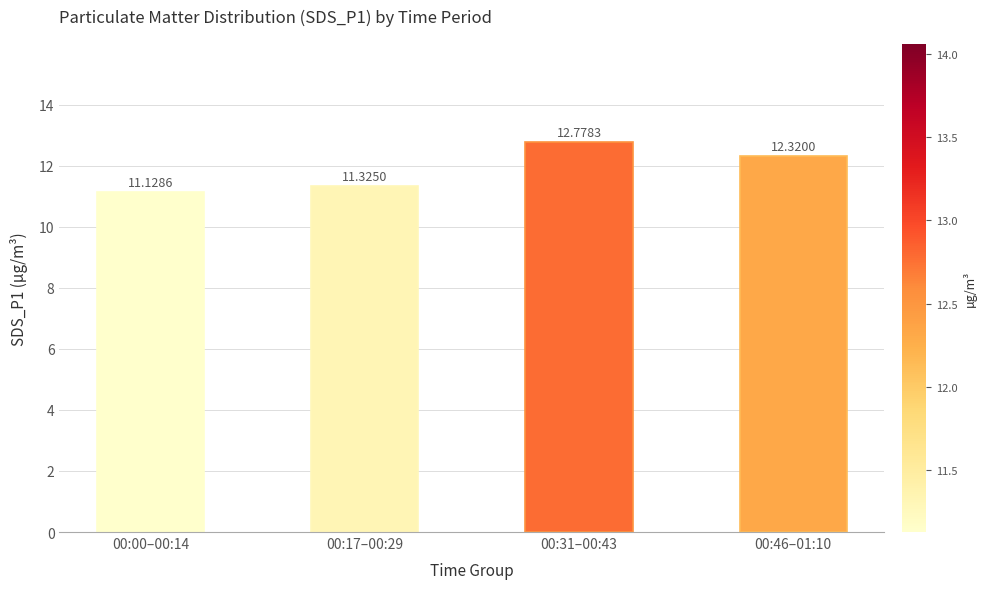

What is the sum of the values at 00:00–00:14 and 00:31–00:43?

23.9